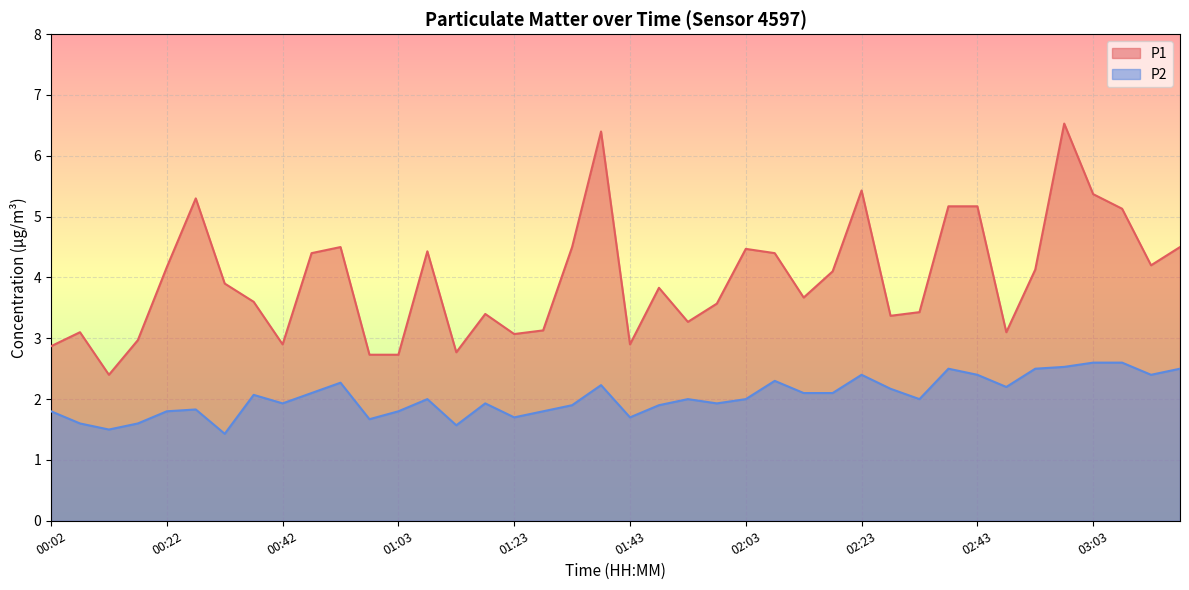

Which series has the widest spread of values?

P1